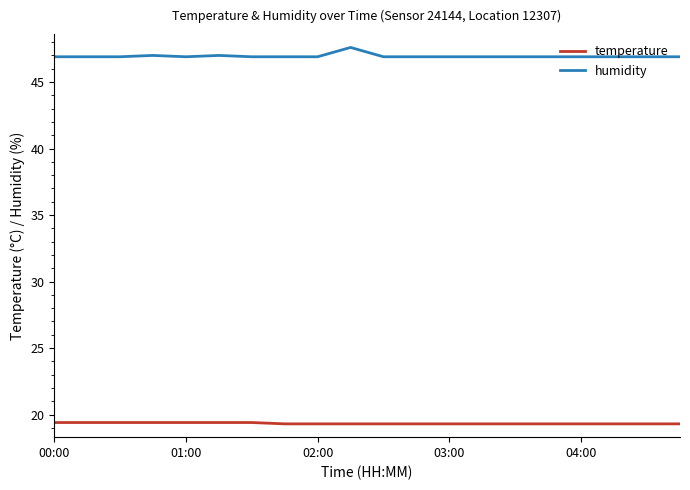

Count the humidity values in the range 46 to 47.

19